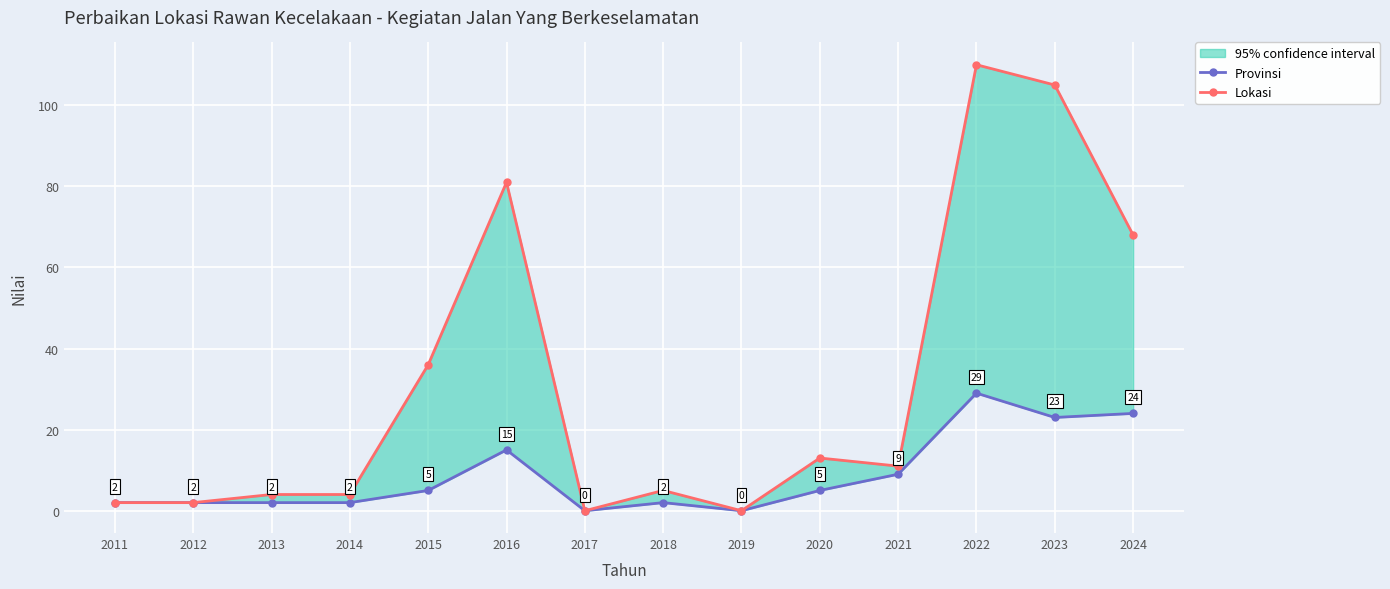

What is the value of the Lokasi point at the 3rd from the left?

4